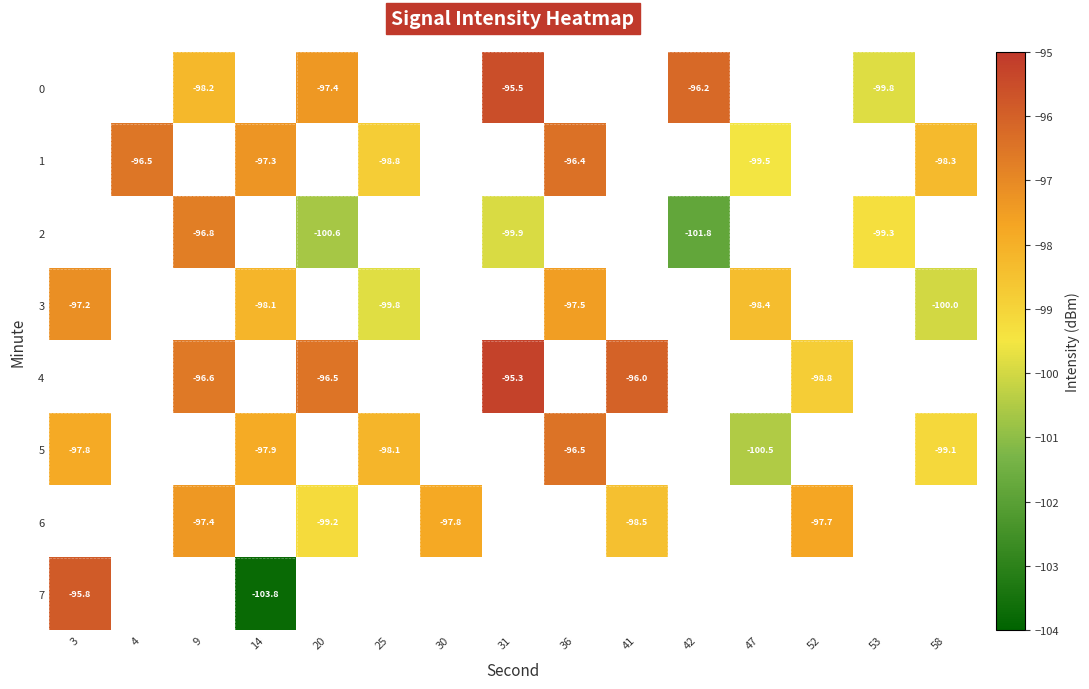

What is the difference between the maximum and minimum values in the 5 series?

4.0